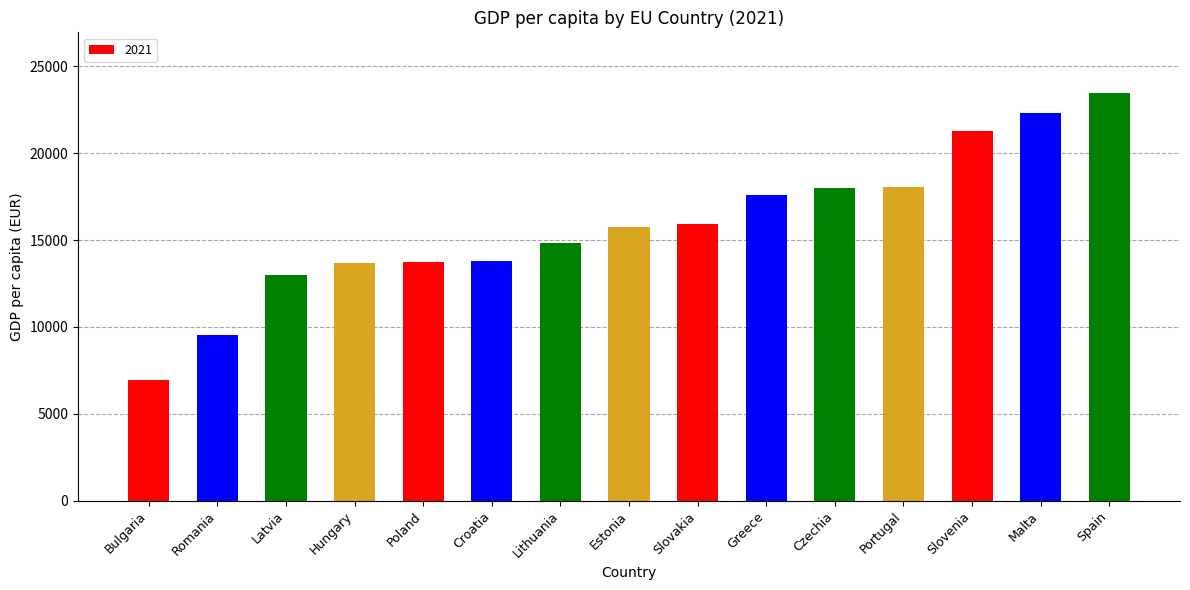

Which category has the highest value across all series?

Spain